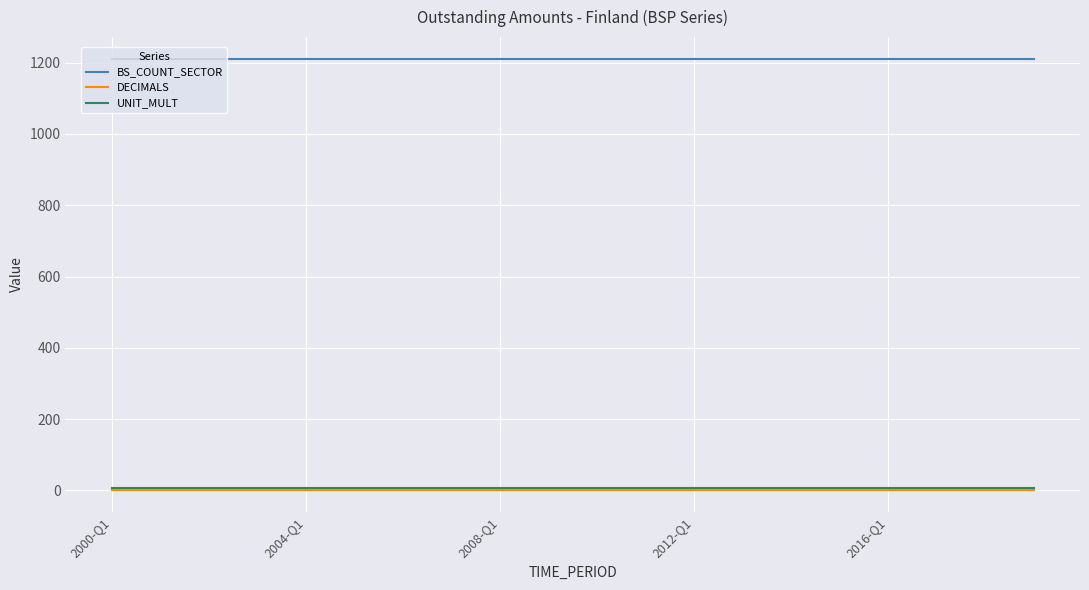

What is the highest value of the BS_COUNT_SECTOR series?

1211